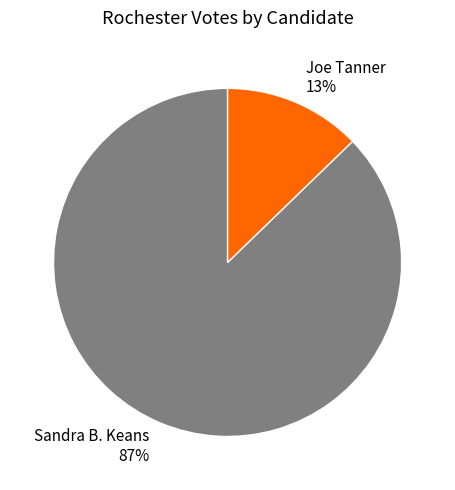

True or false: Sandra B. Keans accounts for 75% of the total.

False